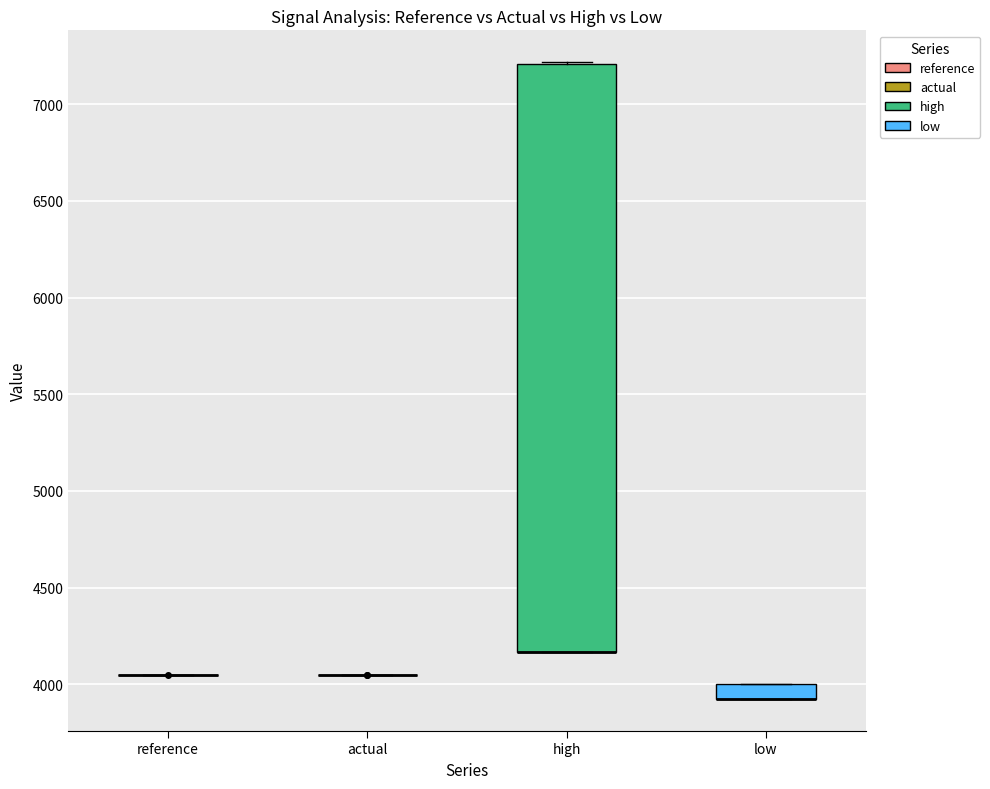

Where is the upper edge of the box for low on the y-axis? The values are not printed on the chart, so give them approximately, as read against the axis.

4000